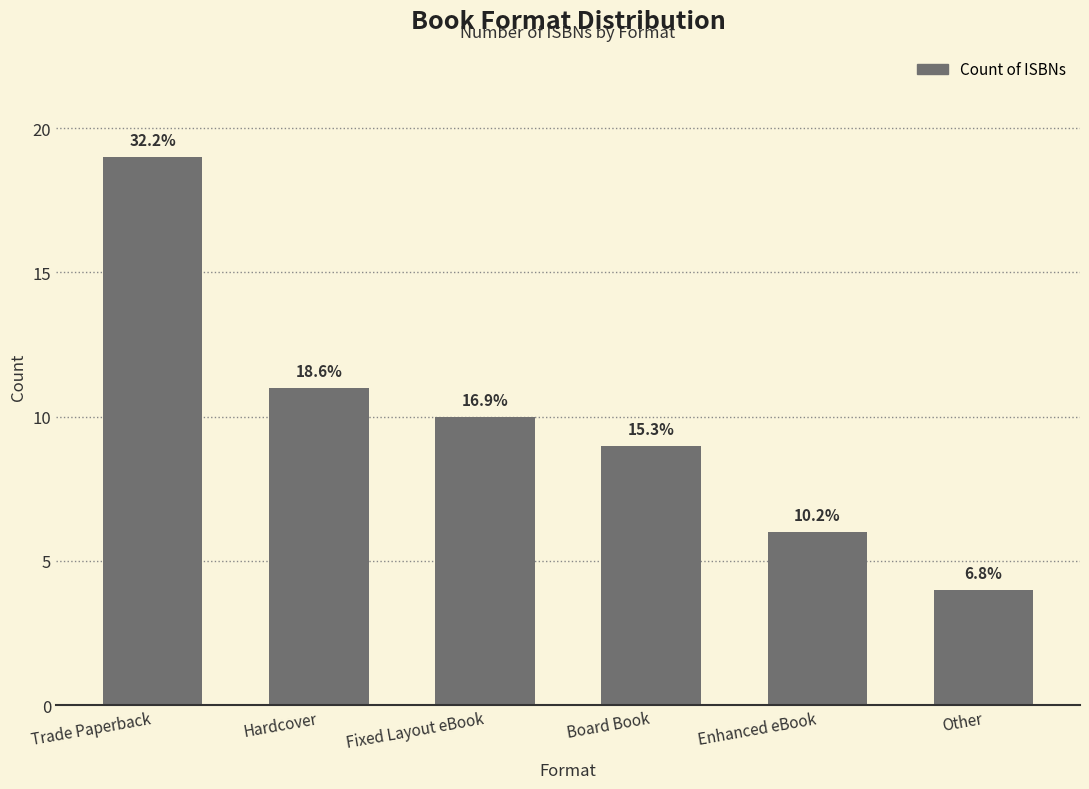

Are the bars horizontal?

No